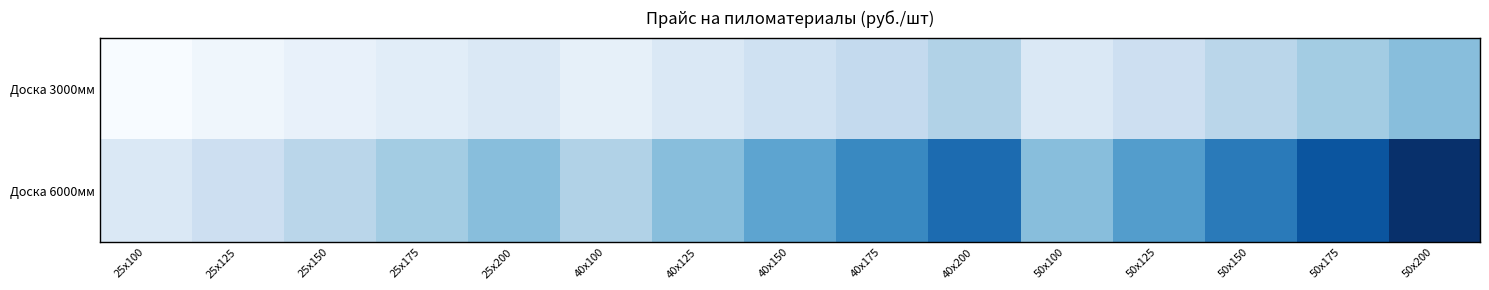

Reading left to right, transcribe all the data shown in this chart.

Доска 3000мм: 25x100=111.0	25x125=138.8	25x150=166.5	25x175=194.2	25x200=222.0	40x100=177.6	40x125=222.0	40x150=266.4	40x175=310.8	40x200=355.2	50x100=222.0	50x125=277.5	50x150=333.0	50x175=388.5	50x200=444.0
Доска 6000мм: 25x100=222.0	25x125=277.5	25x150=333.0	25x175=388.5	25x200=444.0	40x100=355.2	40x125=444.0	40x150=532.8	40x175=621.6	40x200=710.4	50x100=444.0	50x125=555.0	50x150=666.0	50x175=777.0	50x200=888.0